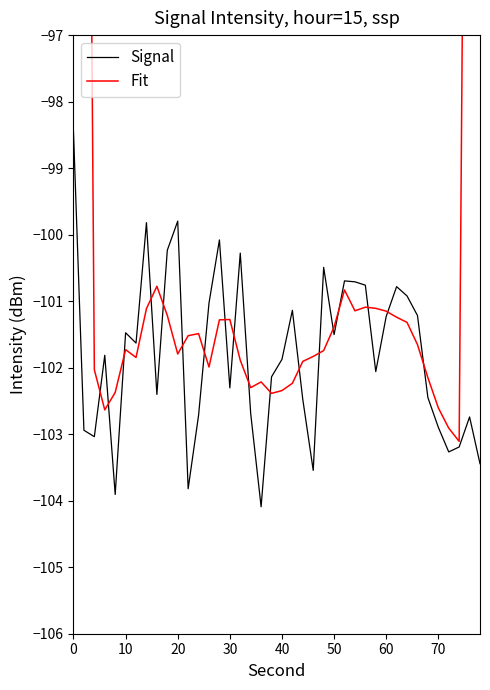

True or false: Signal has a value of -59.6 at 0.

False